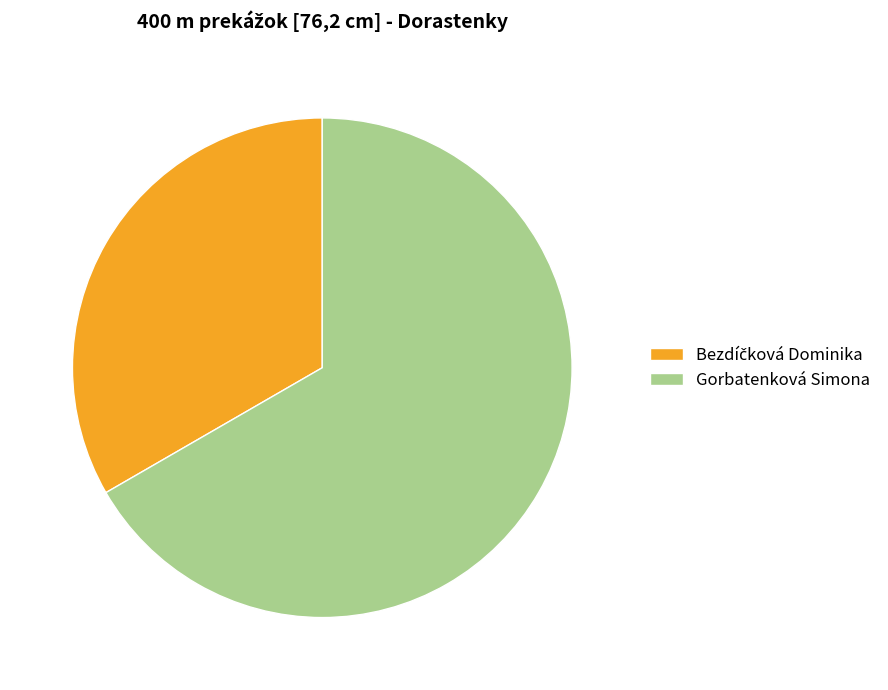

Does any single category account for the majority?

Yes